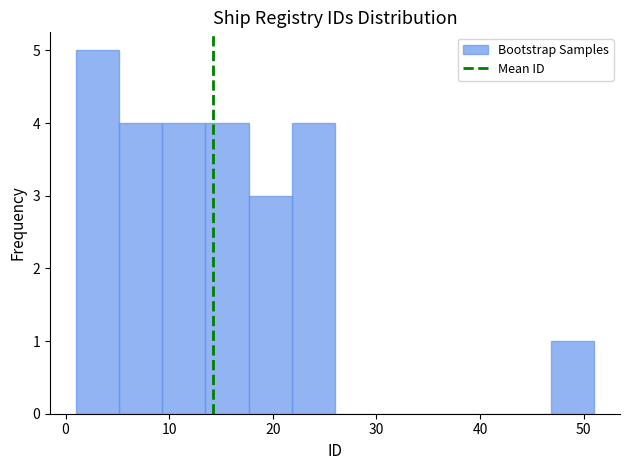

Reading left to right, transcribe this chart: for each bar, give the range it covers on the x-axis and its height. Neither the bar edges nor the heights are printed on the chart, so give them approximately, as read against the axes.

1 to 5: 5
5 to 9: 4
9 to 14: 4
14 to 18: 4
18 to 22: 3
22 to 26: 4
26 to 30: 0
30 to 34: 0
34 to 39: 0
39 to 43: 0
43 to 47: 0
47 to 51: 1